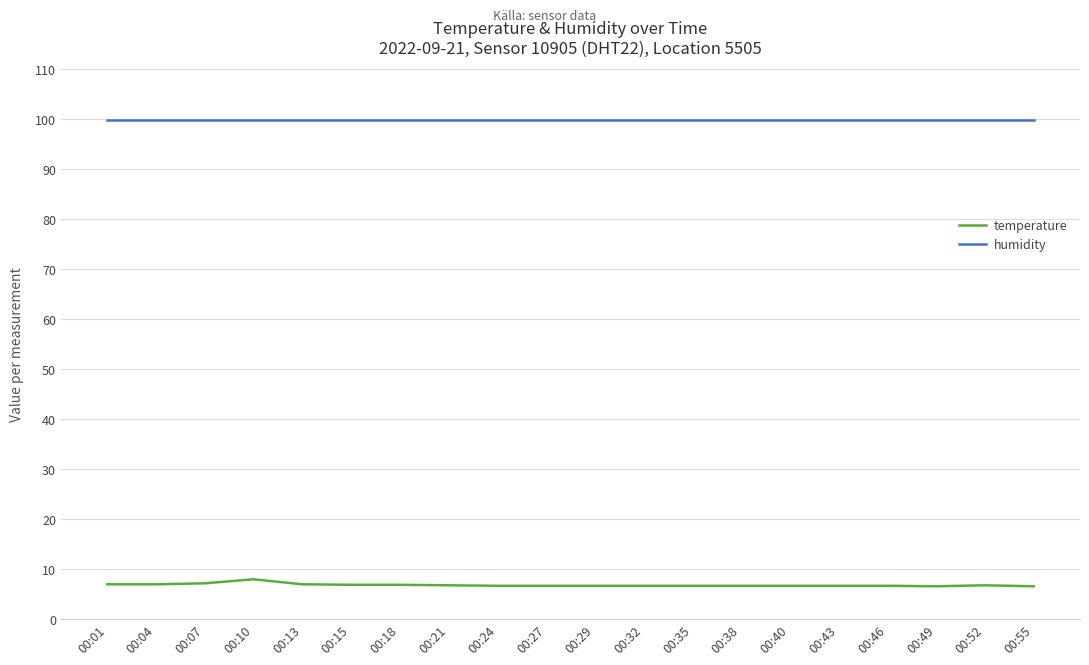

True or false: temperature and humidity intersect in this chart.

False